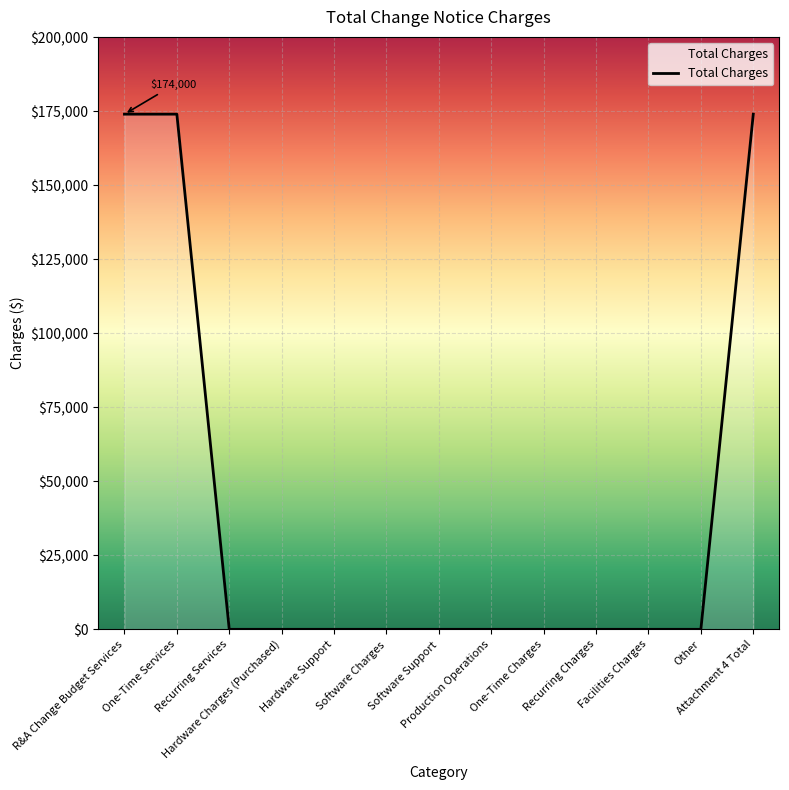

Reading right to left, transcribe all the data shown in this chart.

Attachment 4 Total=174000	Other=0	Facilities Charges=0	Recurring Charges=0	One-Time Charges=0	Production Operations=0	Software Support=0	Software Charges=0	Hardware Support=0	Hardware Charges (Purchased)=0	Recurring Services=0	One-Time Services=174000	R&A Change Budget Services=174000